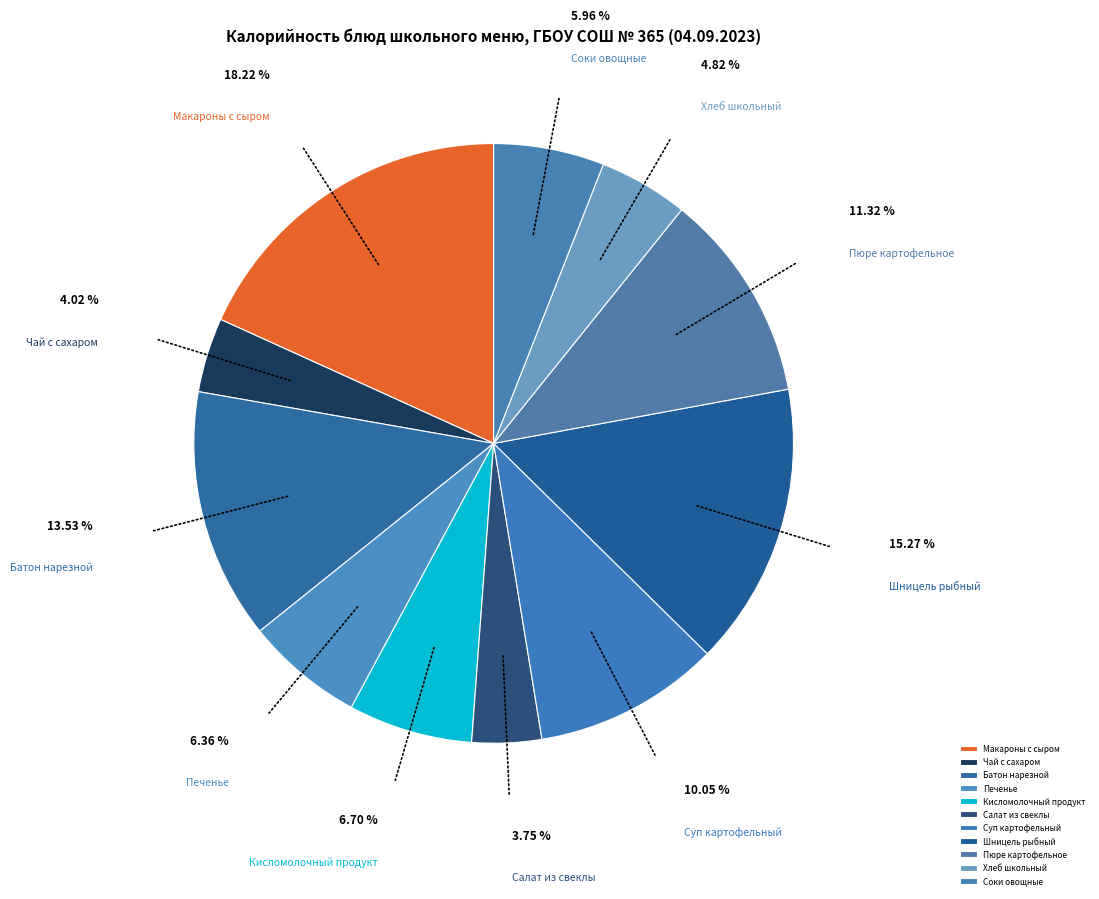

Is it true that Батон нарезной is 14% of the pie?

True